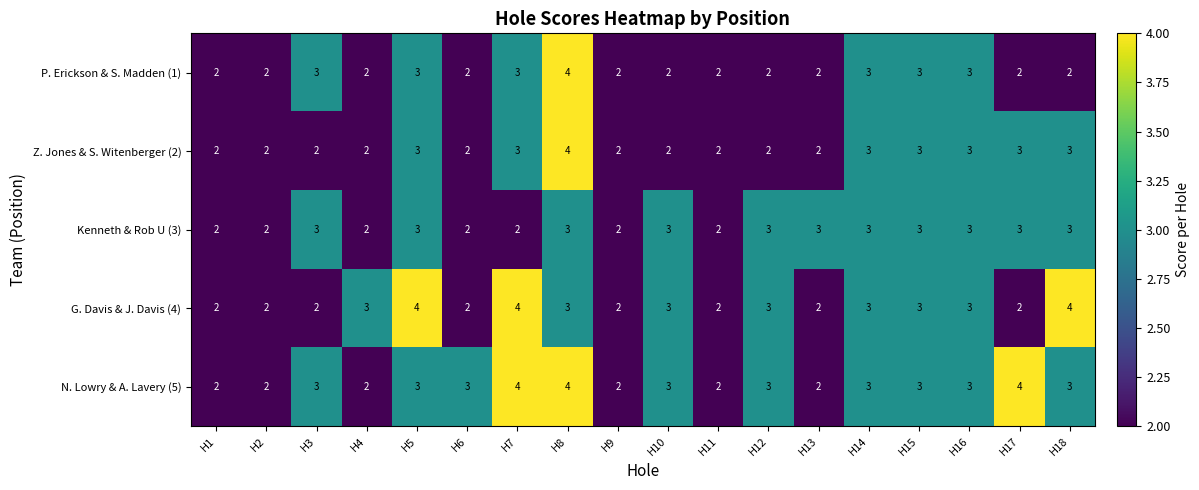

Which series changed the most between H5 and H13?

G. Davis & J. Davis (4)